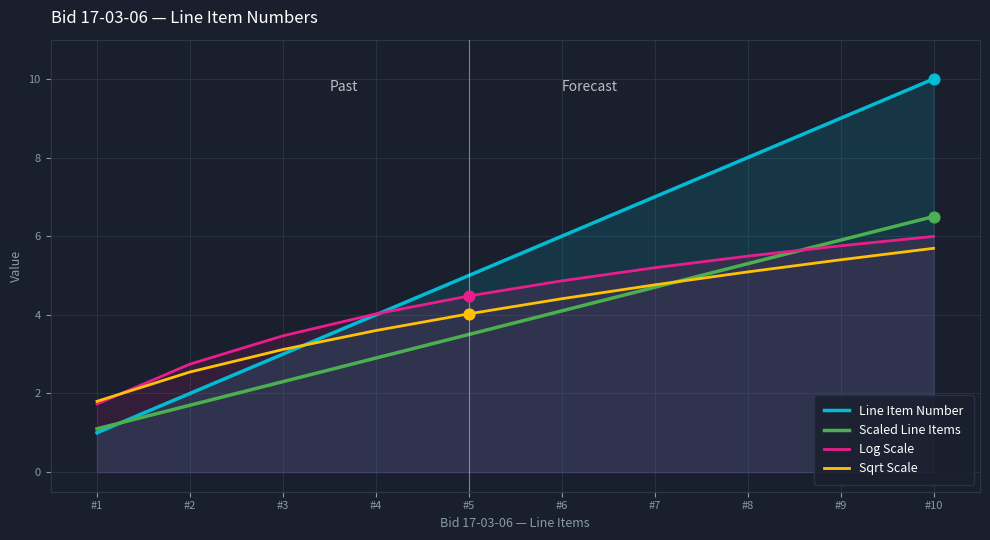

At how many categories does at least one series exceed 2?

9